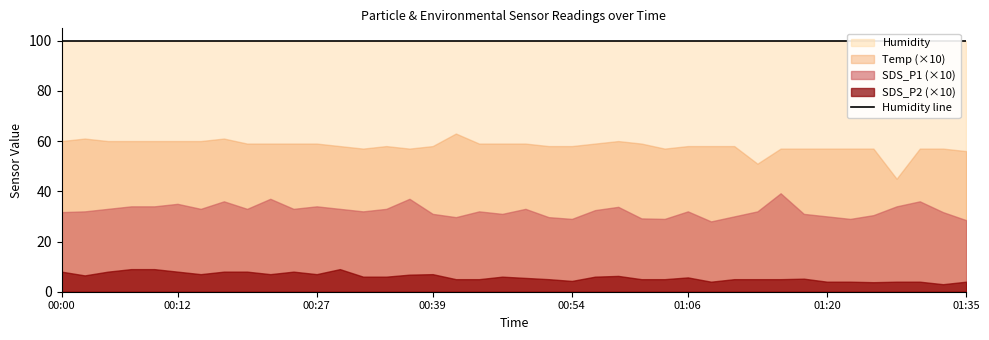

What is the label of the 12th point from the right?

01:08